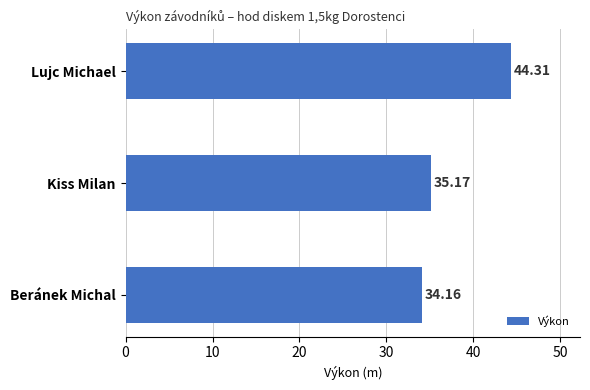

What is the ratio of the value at Lujc Michael to the value at Beránek Michal?

1.3